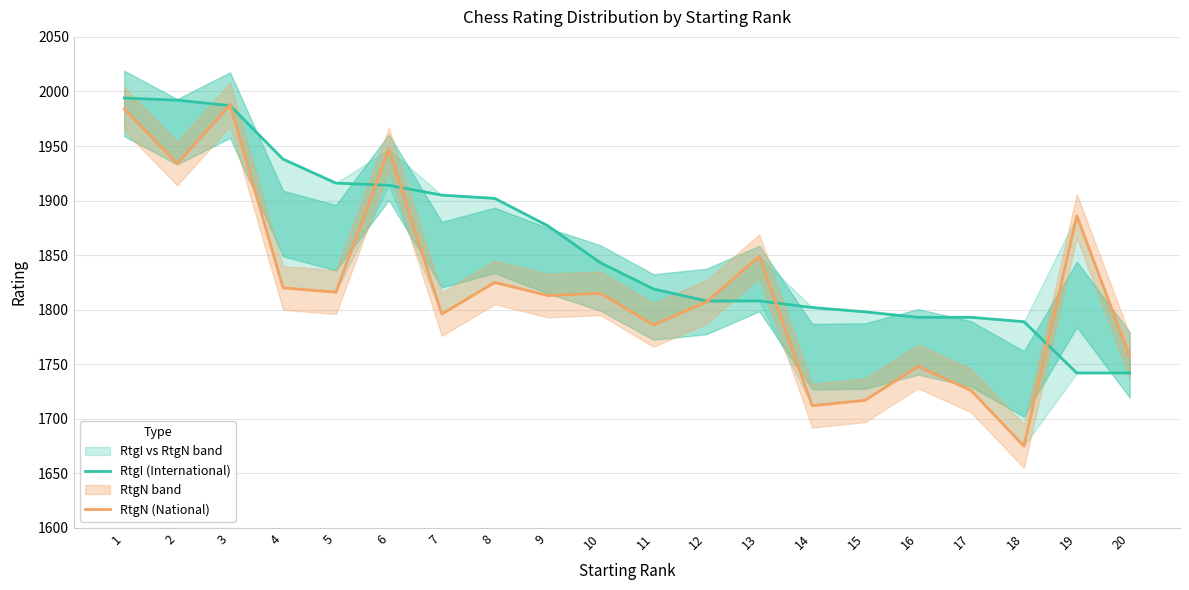

True or false: RtgN (National) and RtgI (International) intersect in this chart.

True